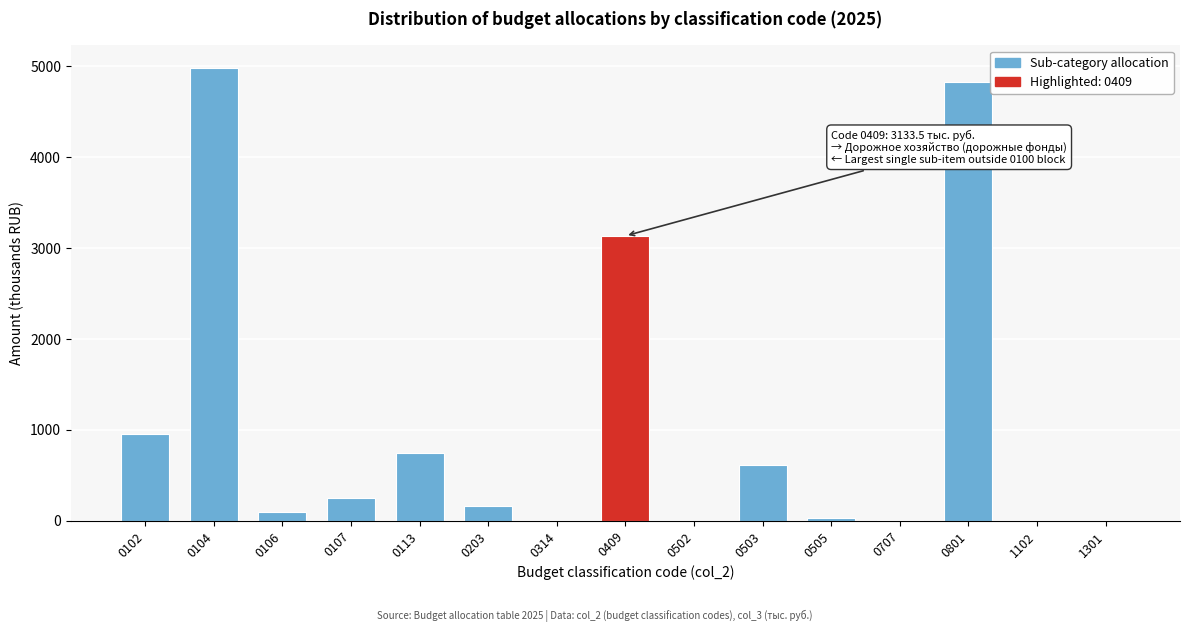

What is the maximum value shown in the chart?

4978.6